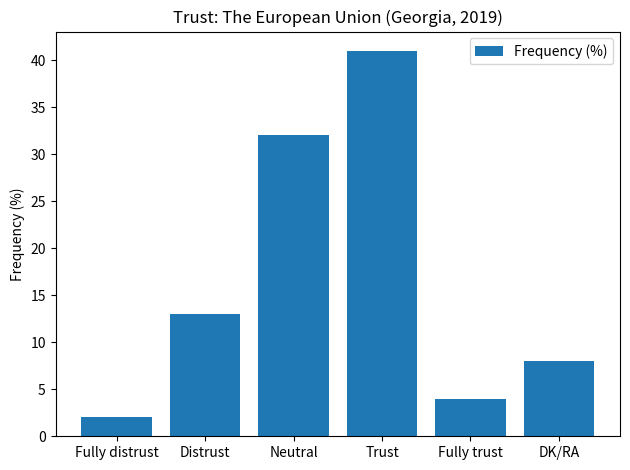

What is the change in value from Fully distrust to Distrust?

+11